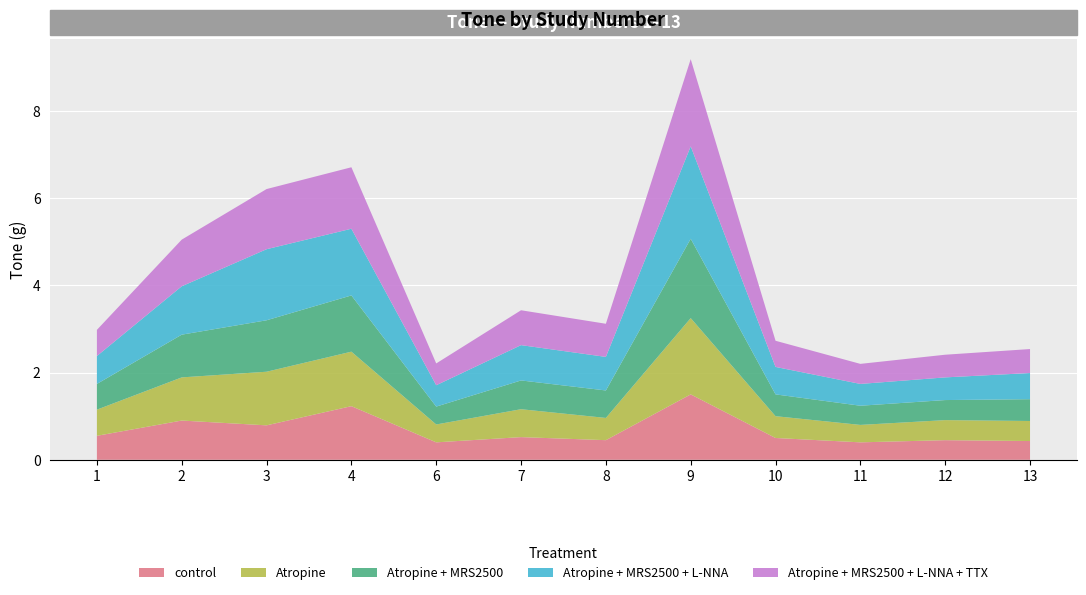

What is the highest value of the Atropine + MRS2500 + L-NNA series?

2.1